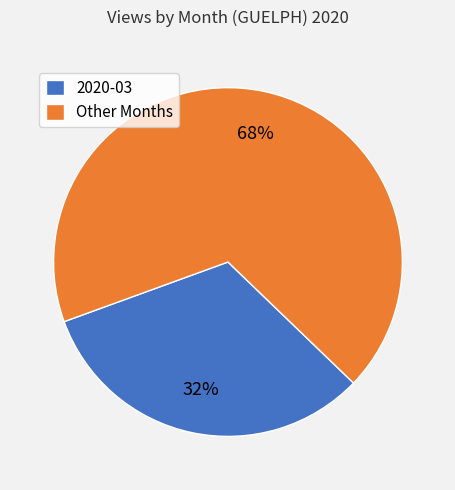

Does Other Months account for over 50% of the chart?

Yes